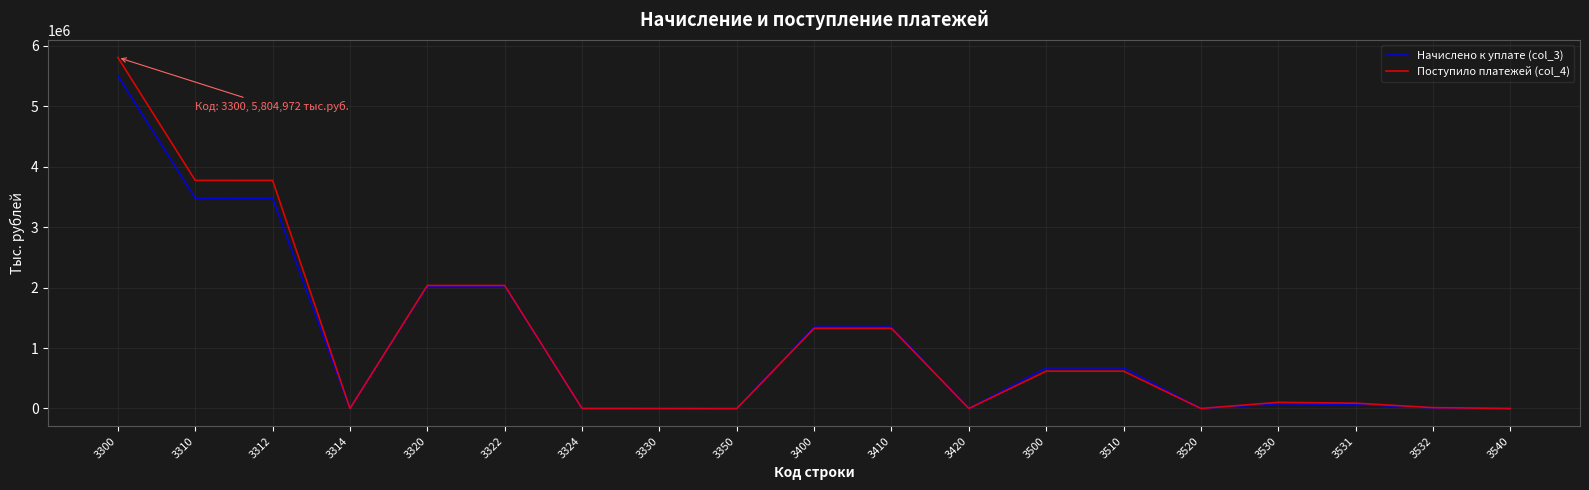

What is the spread (max minus min) of values at 3312?

295756